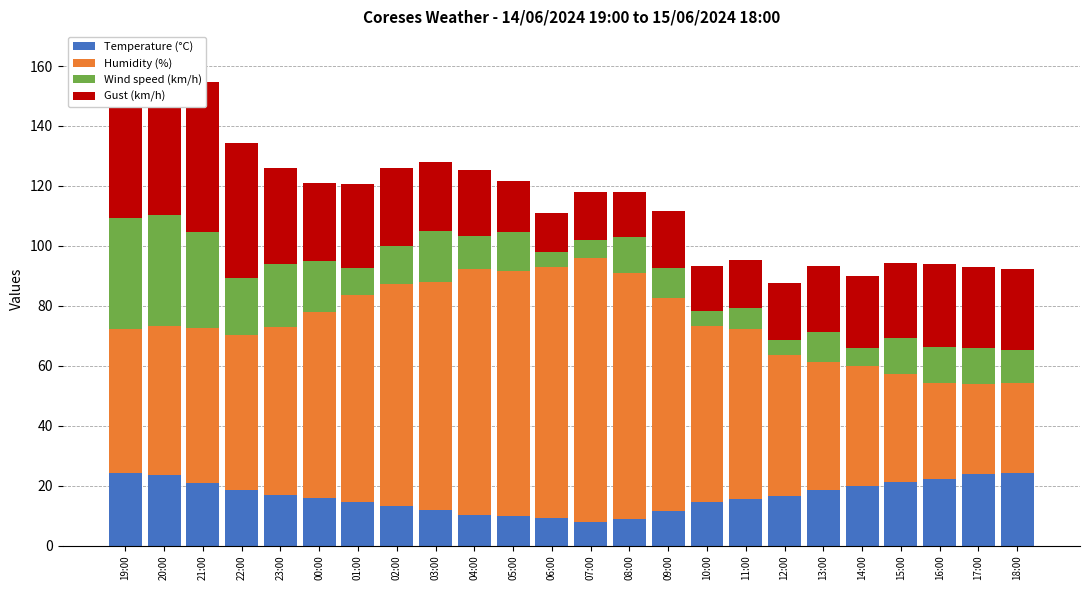

Rank the series at 21:00 from highest to lowest value.

Humidity (%), Gust (km/h), Wind speed (km/h), Temperature (°C)